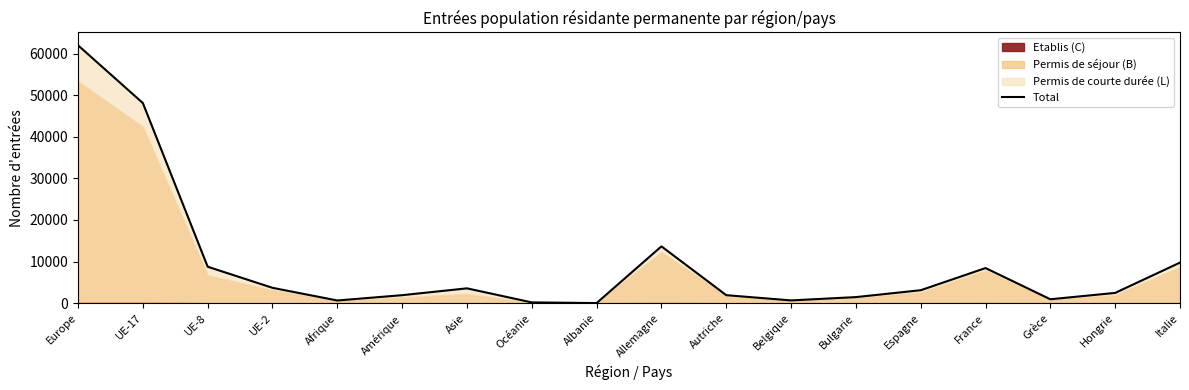

What is the maximum value shown in the chart?

61974